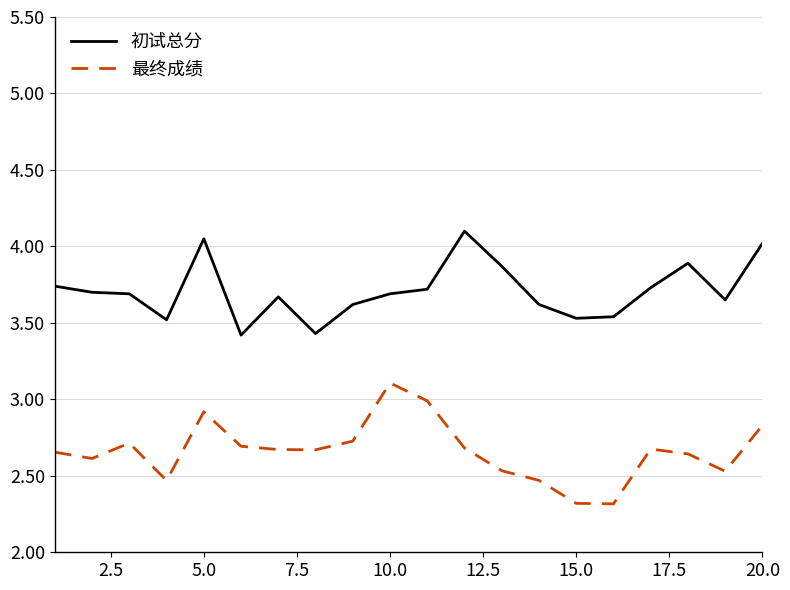

True or false: 初试总分 and 最终成绩 intersect in this chart.

False